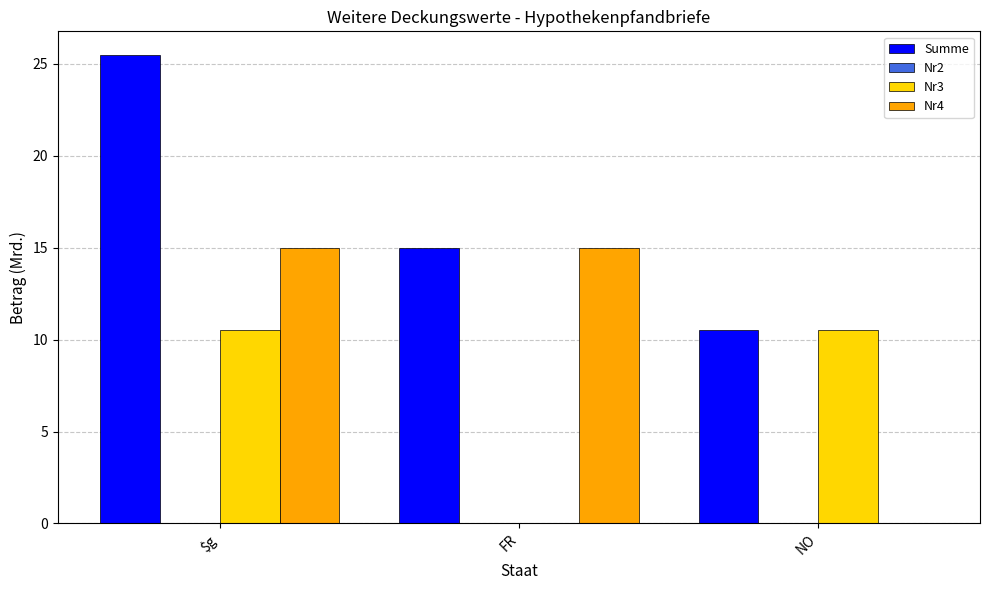

At which label is Nr4 closest to 7?

NO